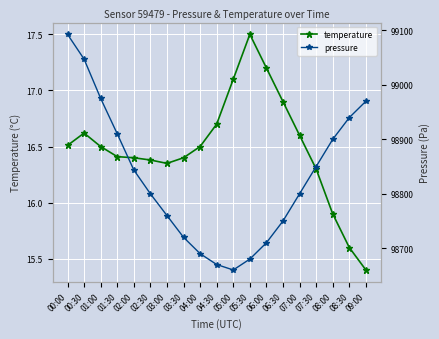

What is the label of the 9th point from the right?

05:00